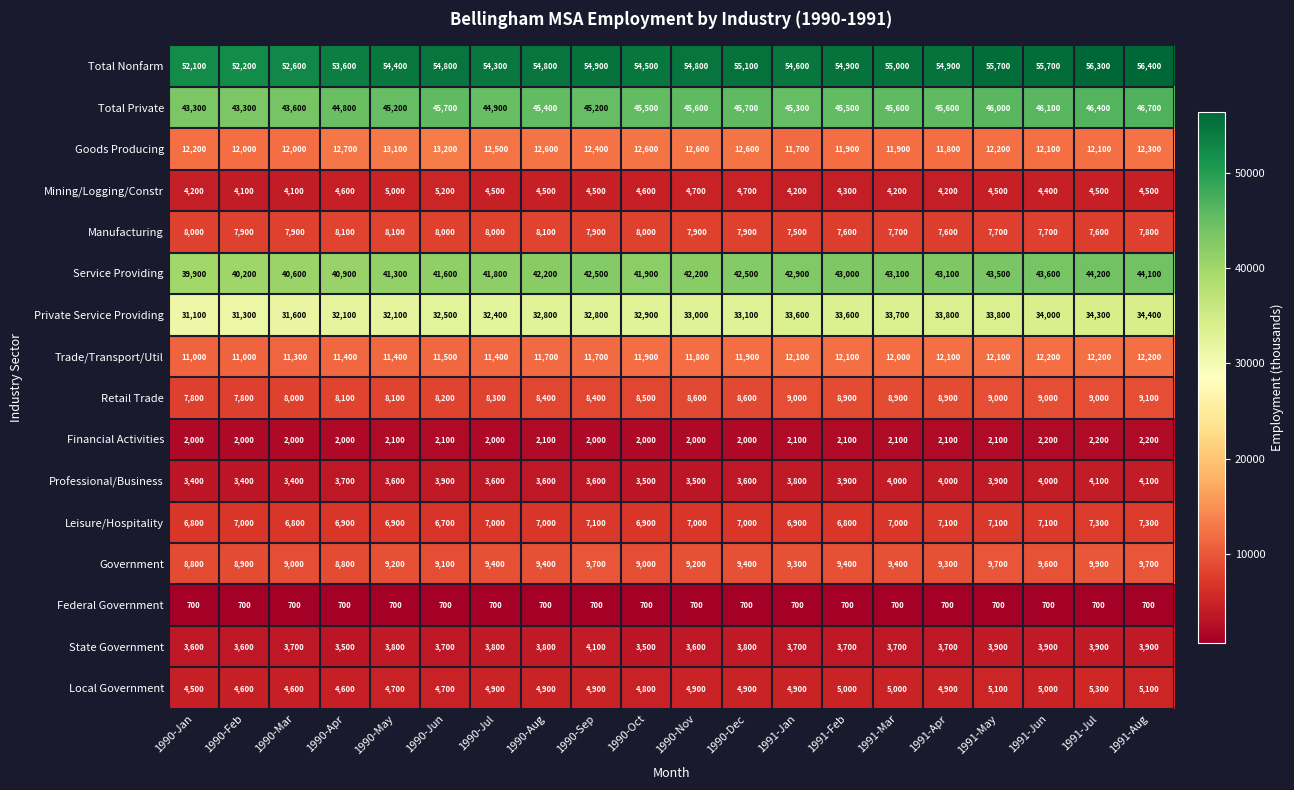

Count the Local Government values in the range 4700 to 5000.

13